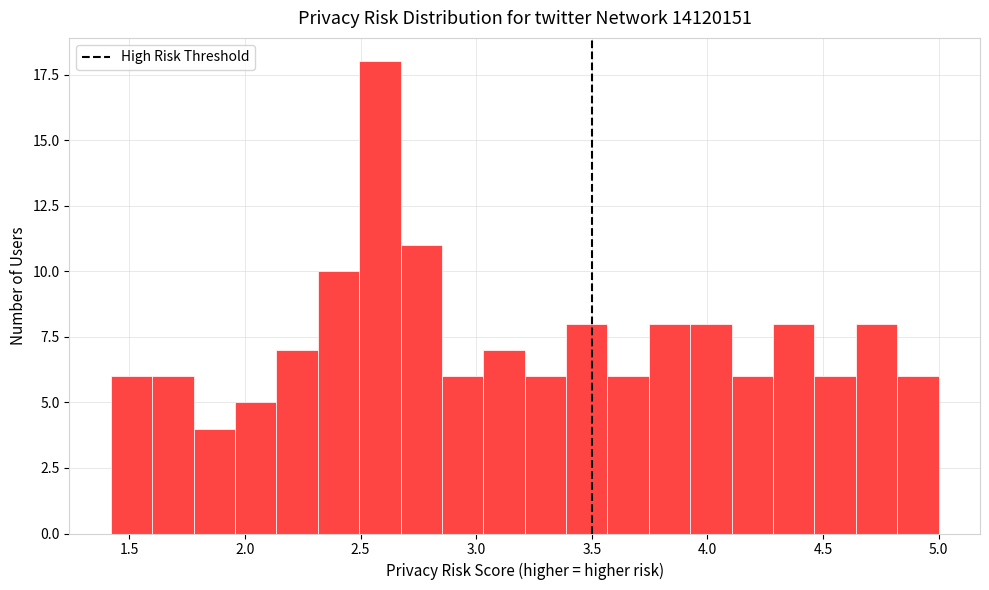

Around what value on the x-axis is the tallest bar? Give the approximate position of its centre, as read against the axis.

2.60